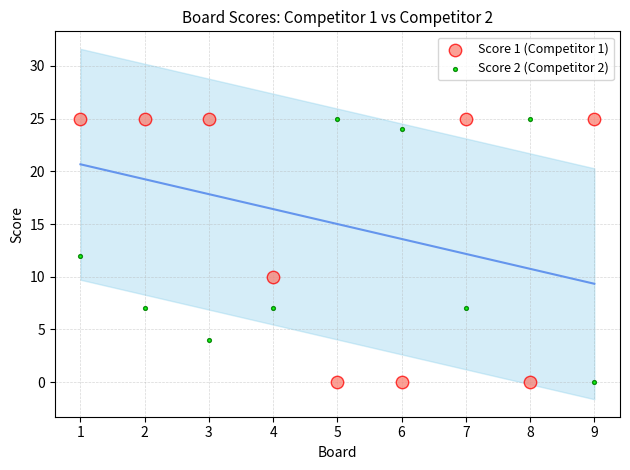

What is the X range (max minus min) for the scatter plot?

8